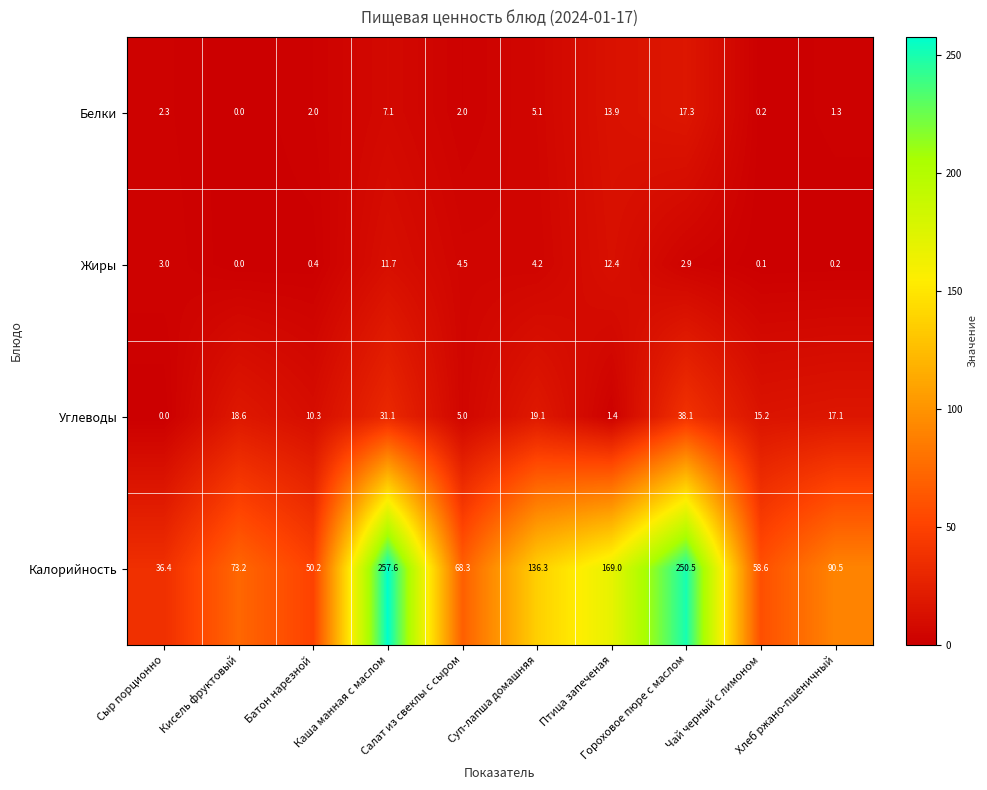

How many data points does each series have?

10